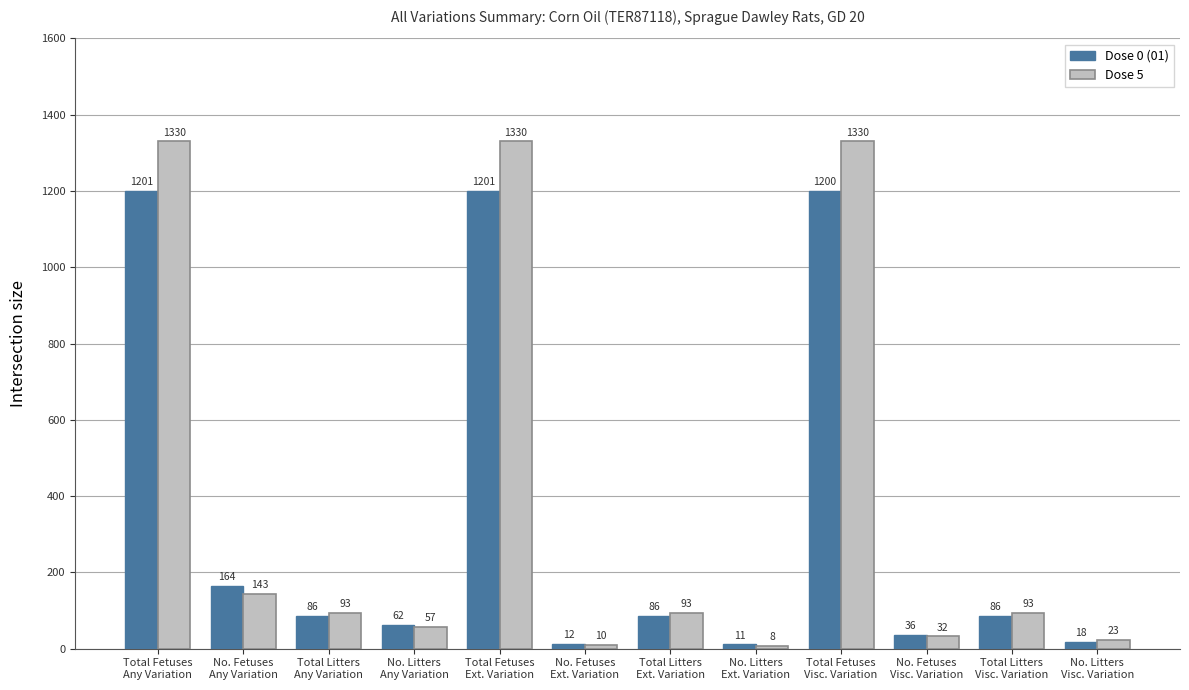

At which label is Dose 0 (01) closest to 606?

No. Fetuses
Any Variation